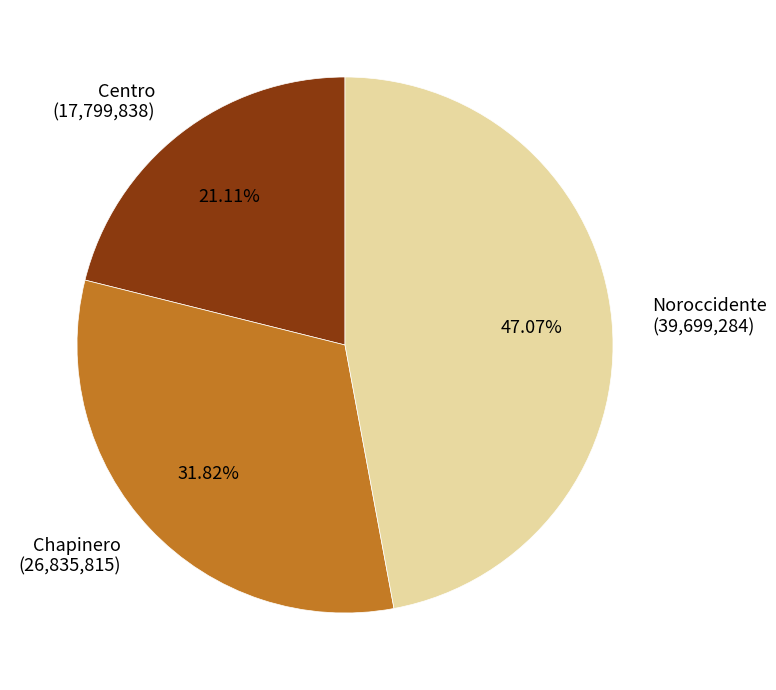

Does any single category account for the majority?

No